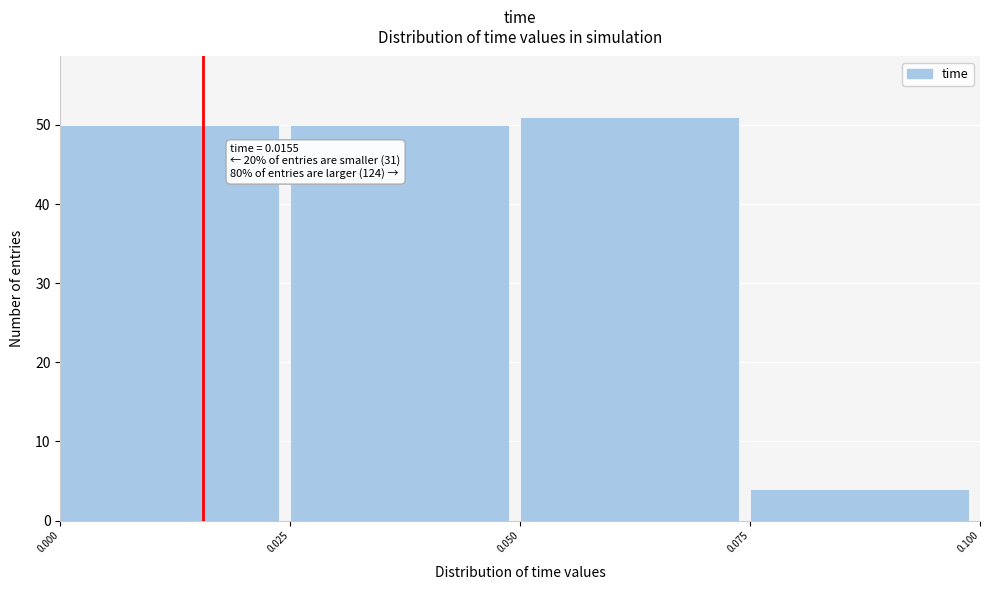

Over which range of the x-axis is the bar tallest?

0.050 to 0.075